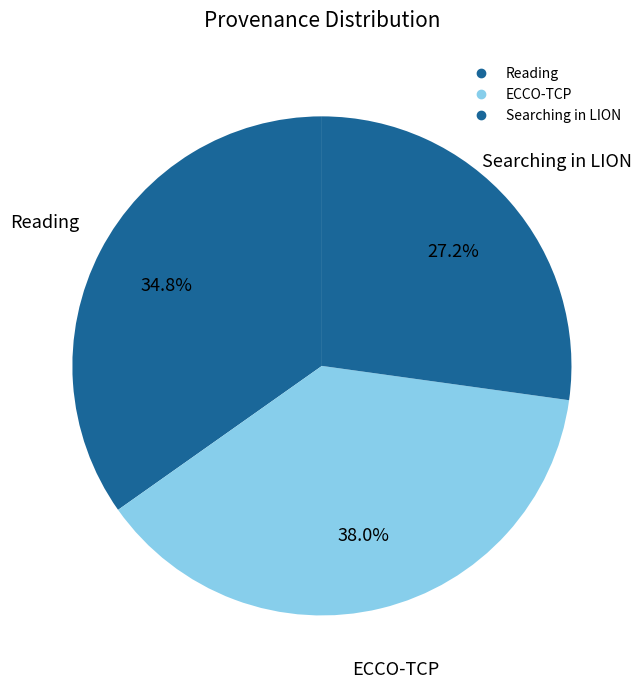

How many segments does this pie chart have?

3